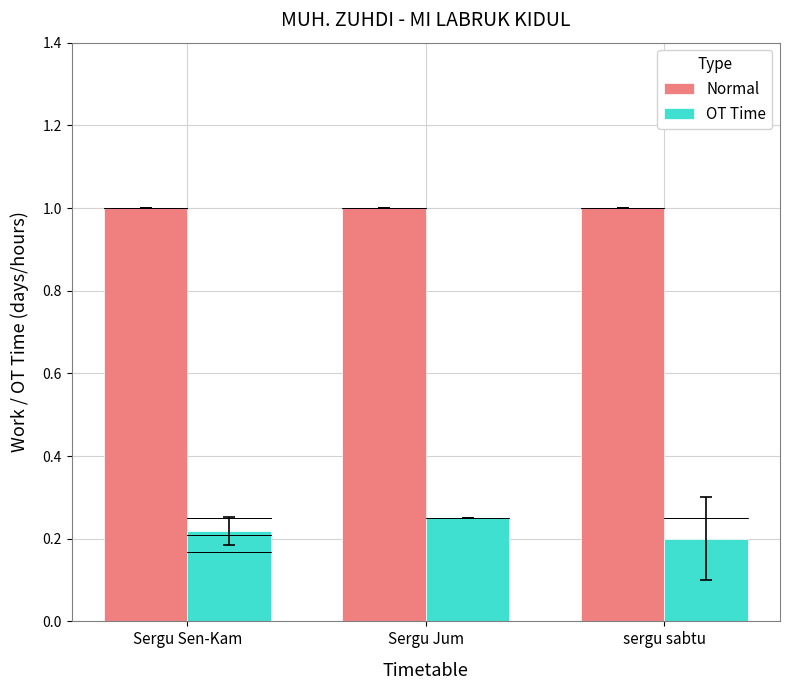

What is the label of the 2nd bar from the right?

Sergu Jum